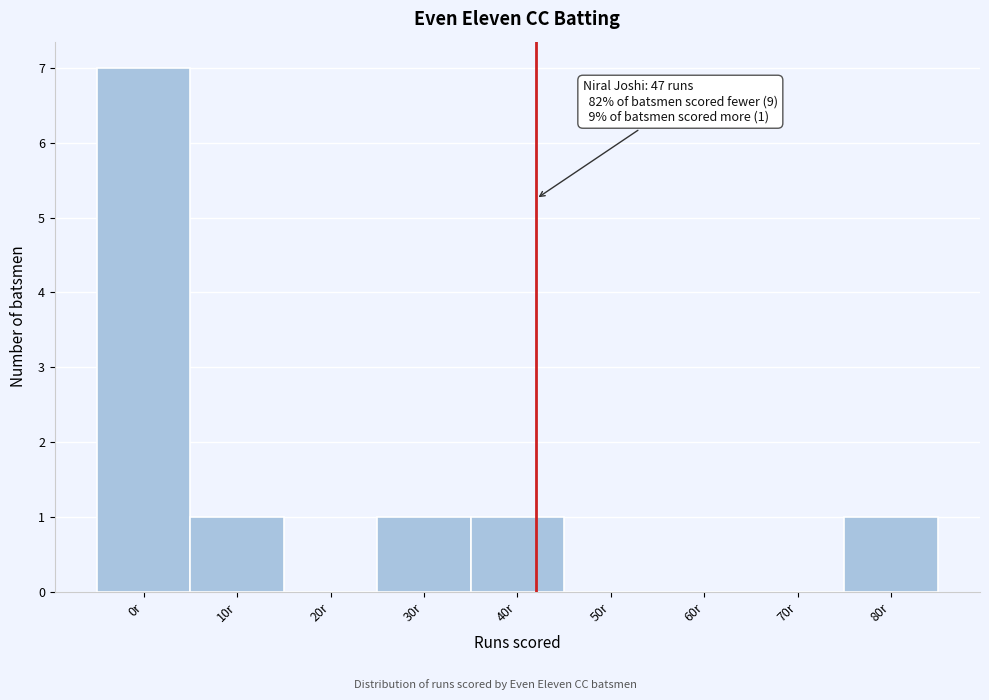

Reading left to right, list all the values displayed in this chart.

0r=7	10r=1	20r=0	30r=1	40r=1	50r=0	60r=0	70r=0	80r=1